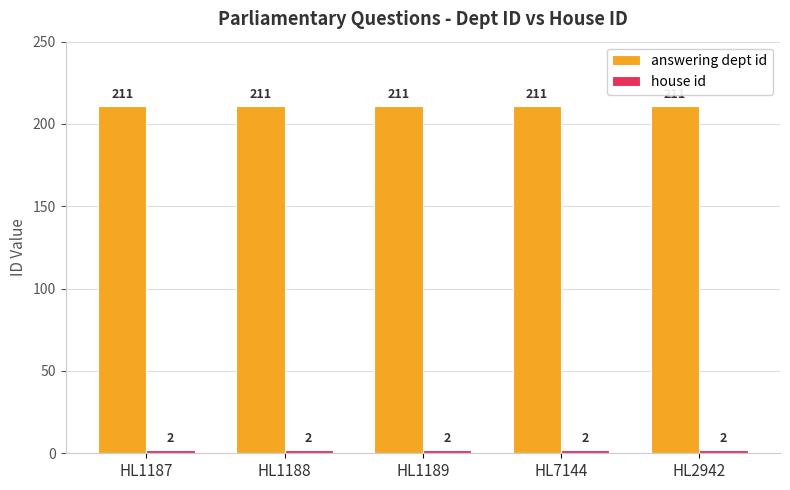

What is the greatest value displayed?

211